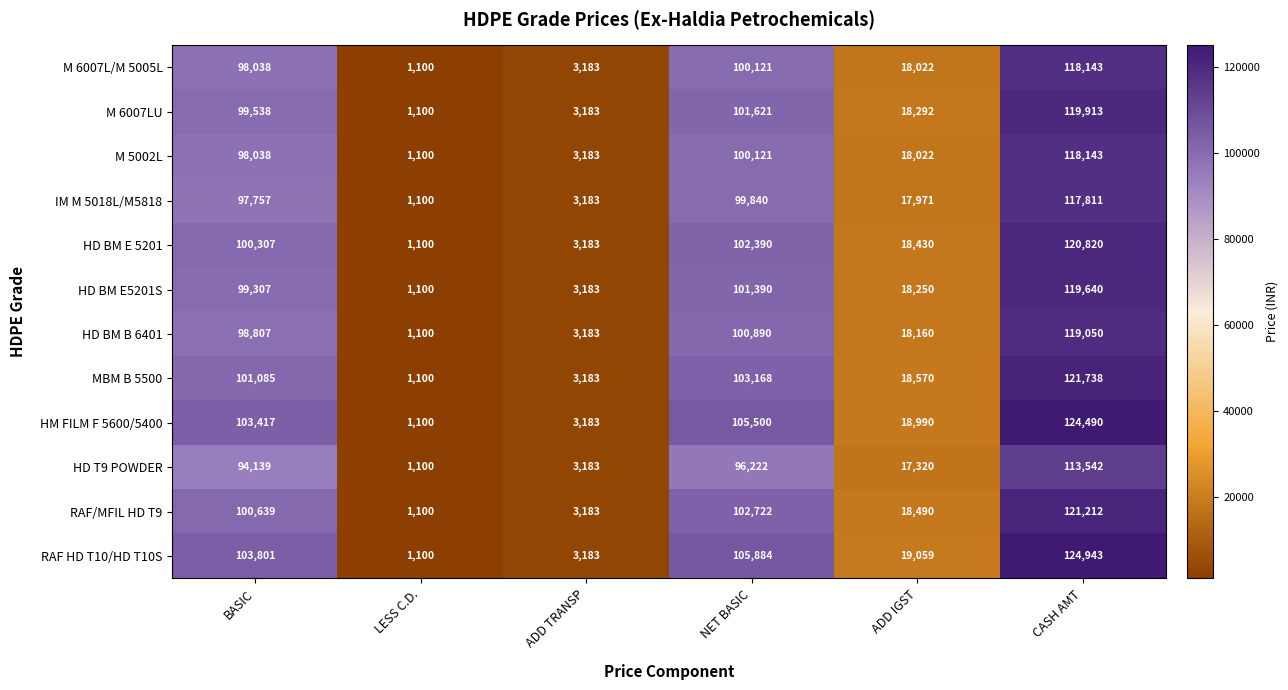

What is the total value across all series at LESS C.D.?

13200